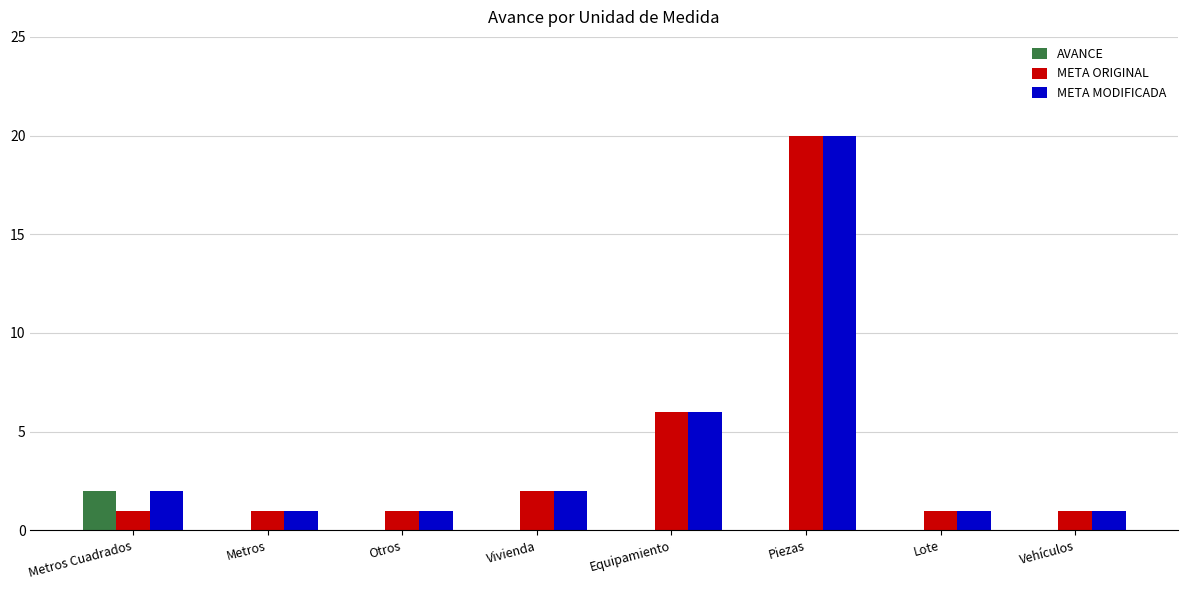

Which category has the highest value in the META ORIGINAL series?

Piezas